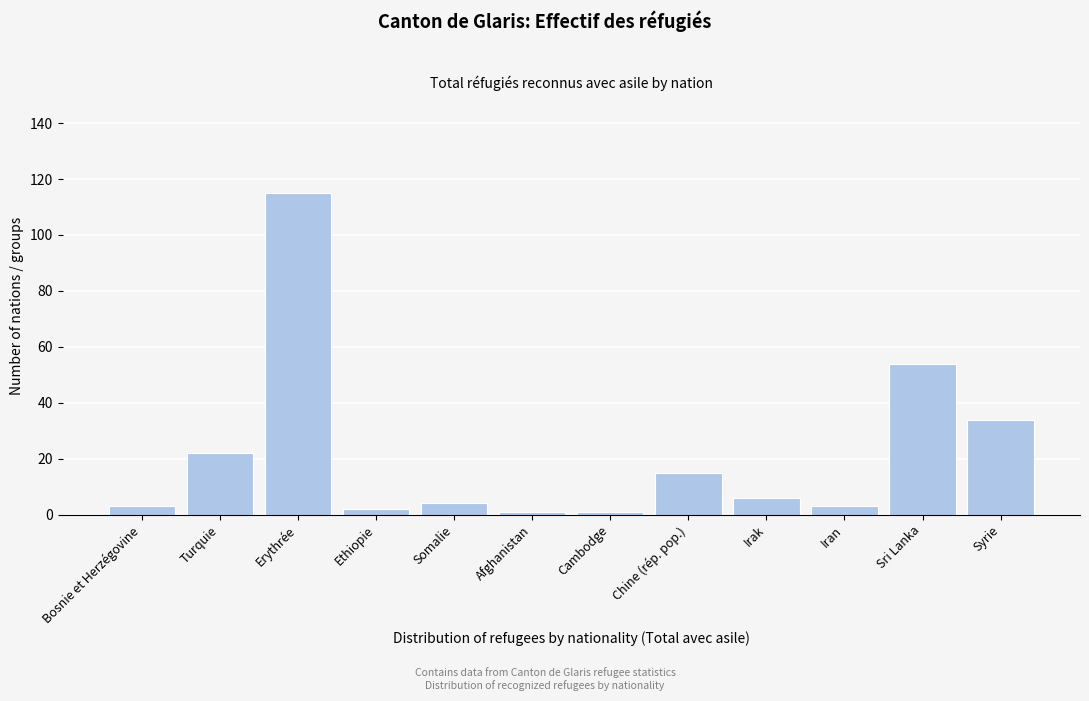

Reading left to right, extract all data points from this chart.

3	22	115	2	4	1	1	15	6	3	54	34